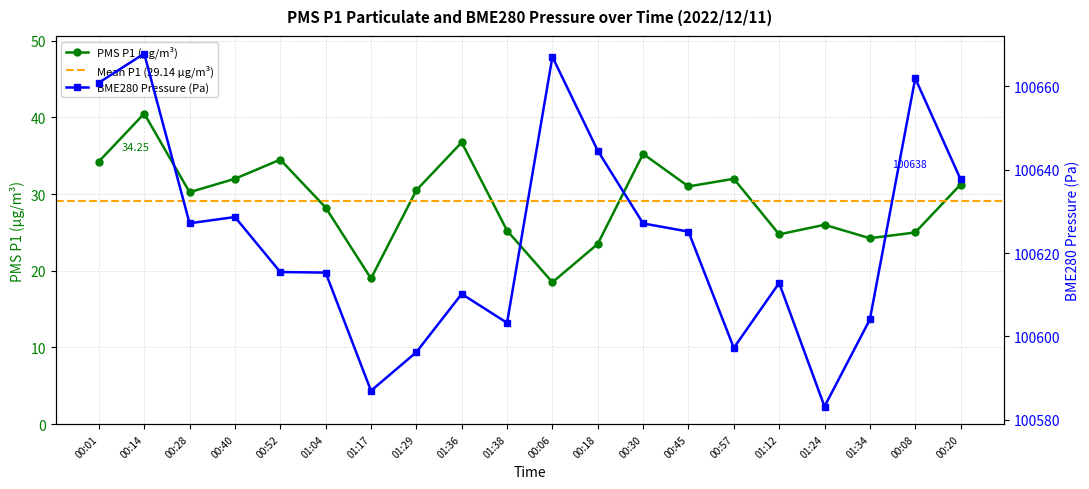

Which series has the widest spread of values?

BME280_pressure